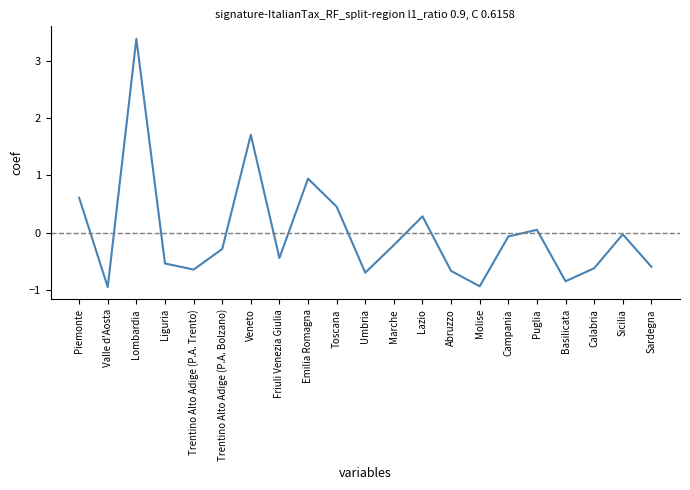

How many values are below 0?

14